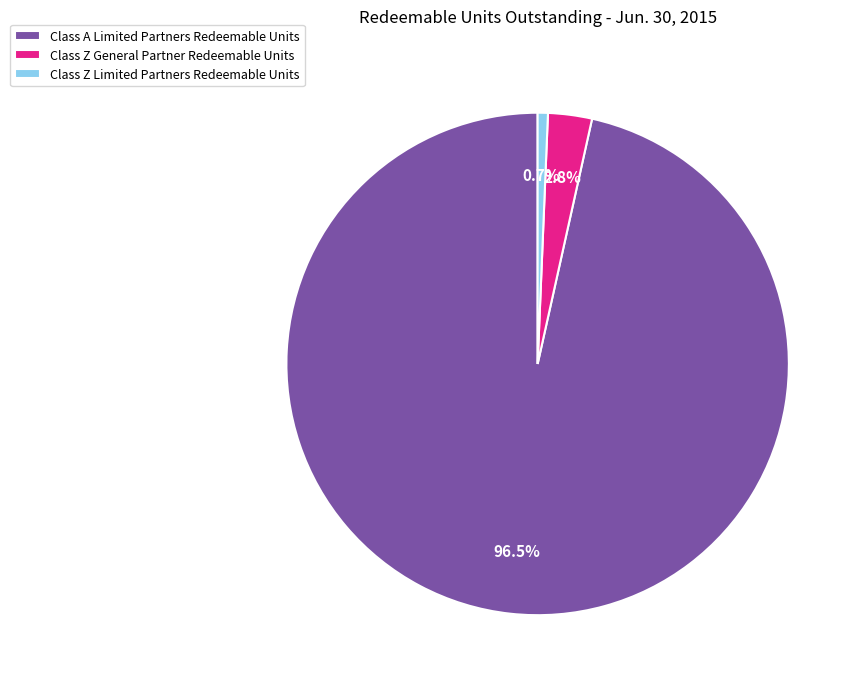

Is it true that Class Z General Partner Redeemable Units is 3% of the pie?

True